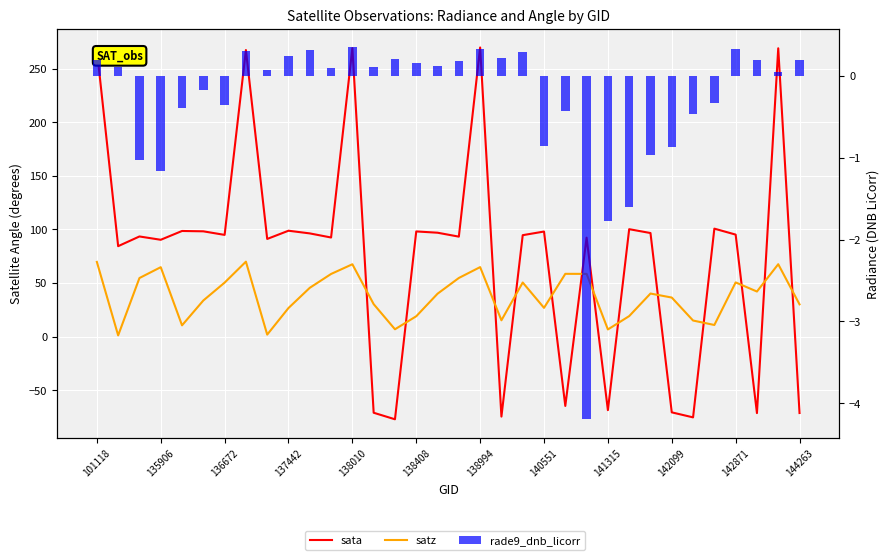

What is the value of the satz bar at the 1st from the left?

69.7